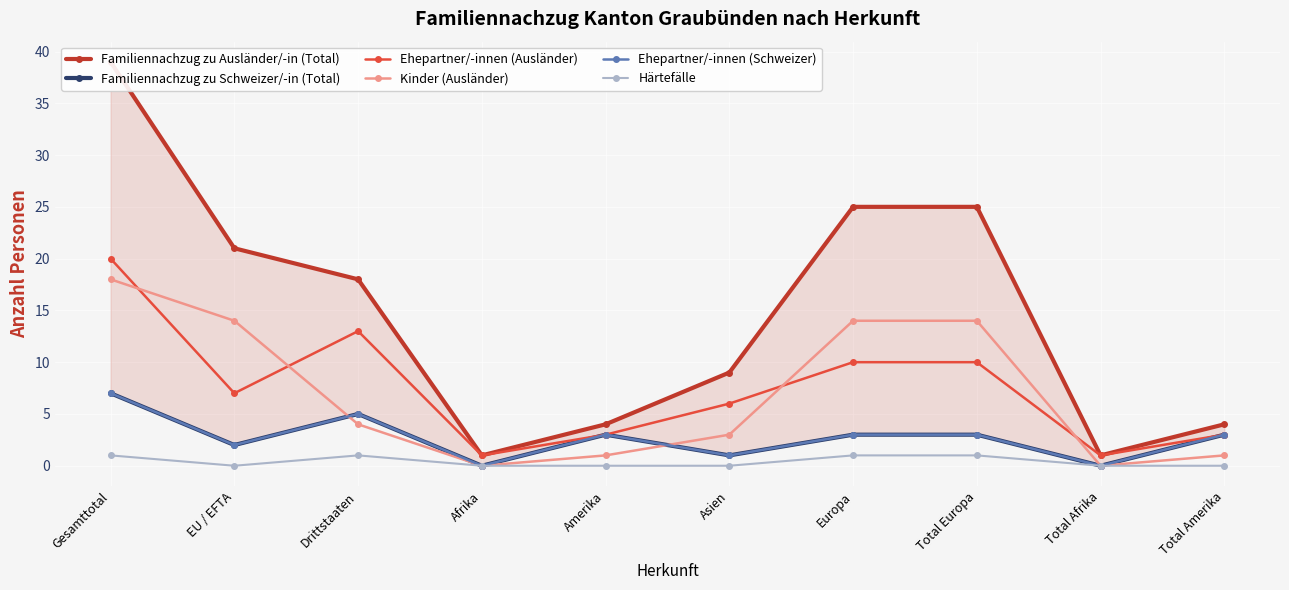

What is the spread (max minus min) of values at Gesamttotal?

38